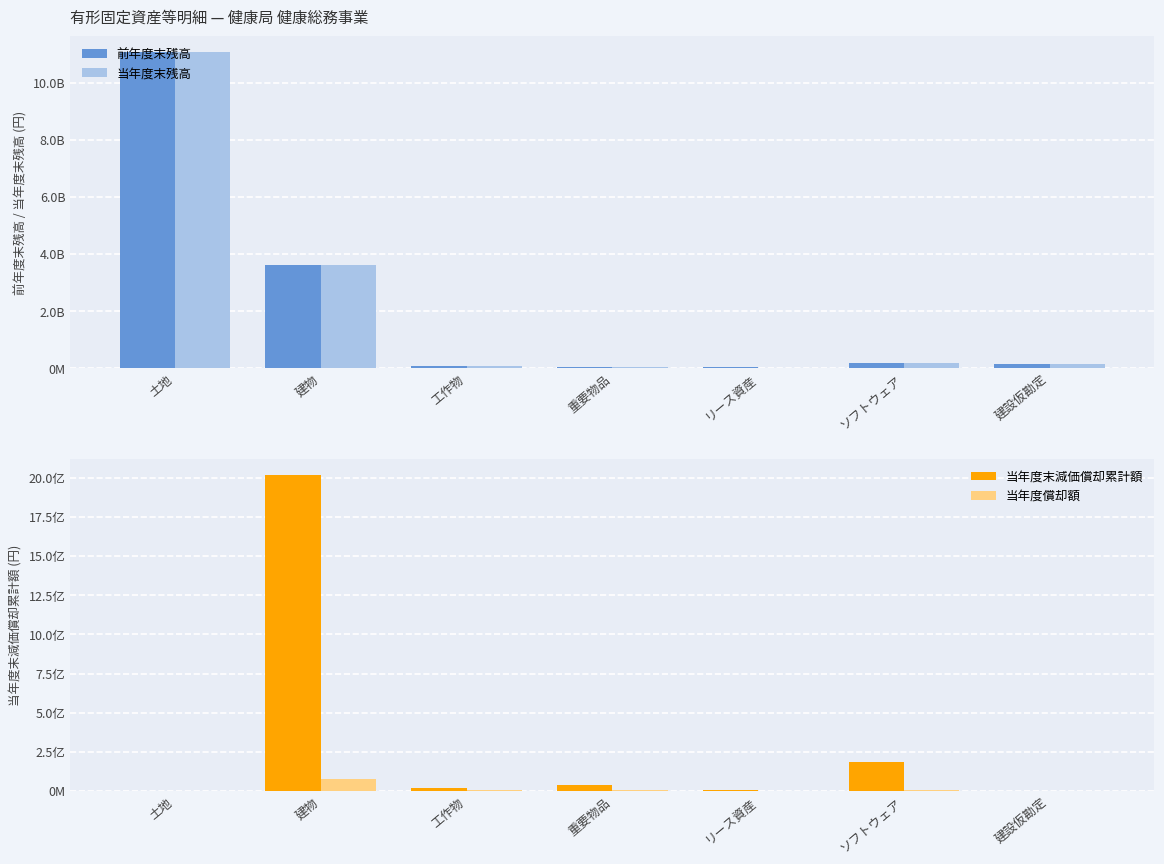

How many values in 当年度償却額 are above zero?

5